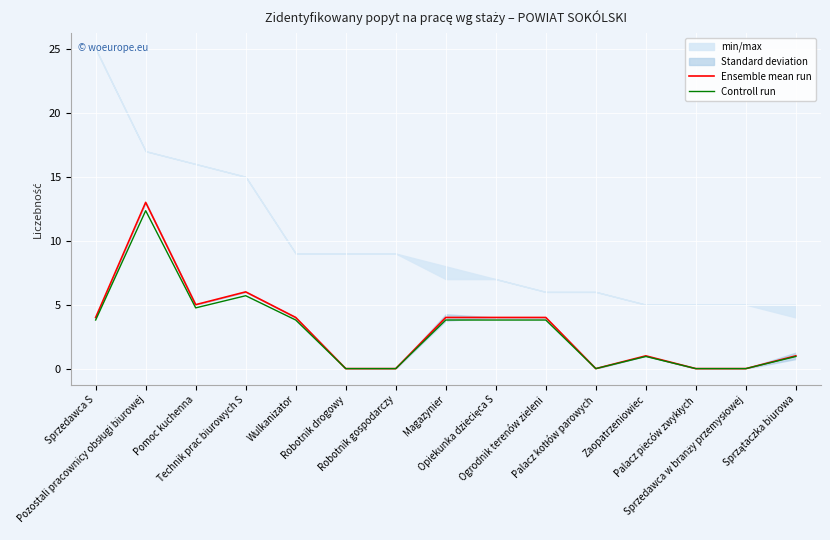

True or false: Controll run has a value of 8.3 at Robotnik gospodarczy.

False